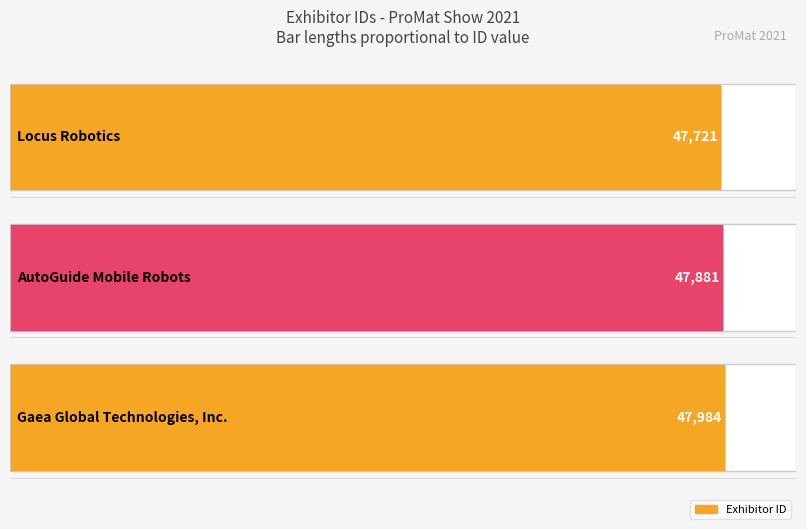

Where is the data nearest to the value 47852?

AutoGuide Mobile Robots